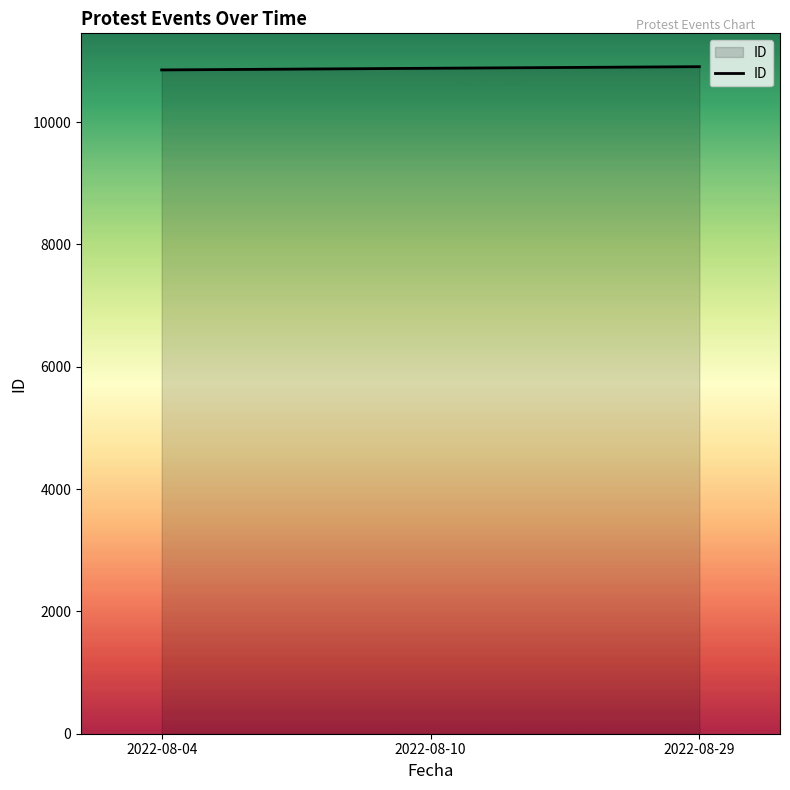

Is it true that the value at 2022-08-10 is 10879?

True